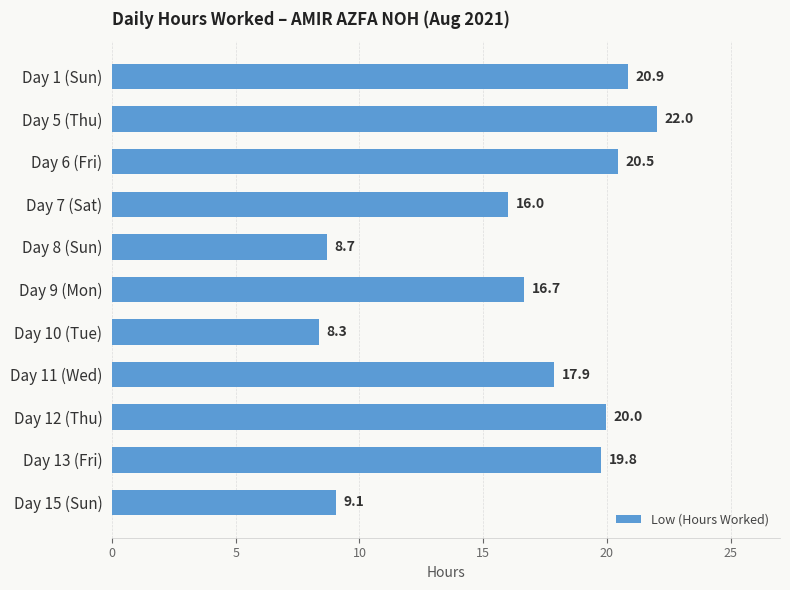

How many data points are above 17?

6